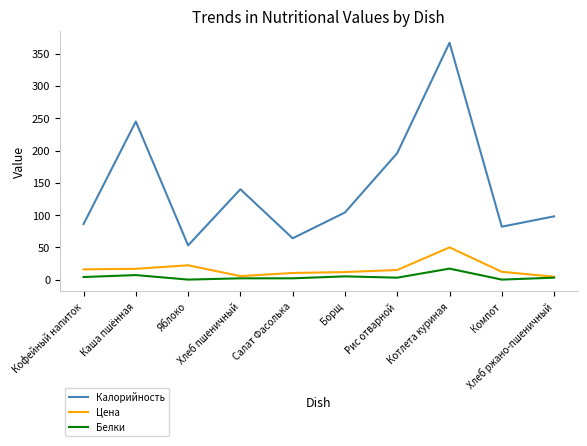

How many lines are shown in the chart?

3